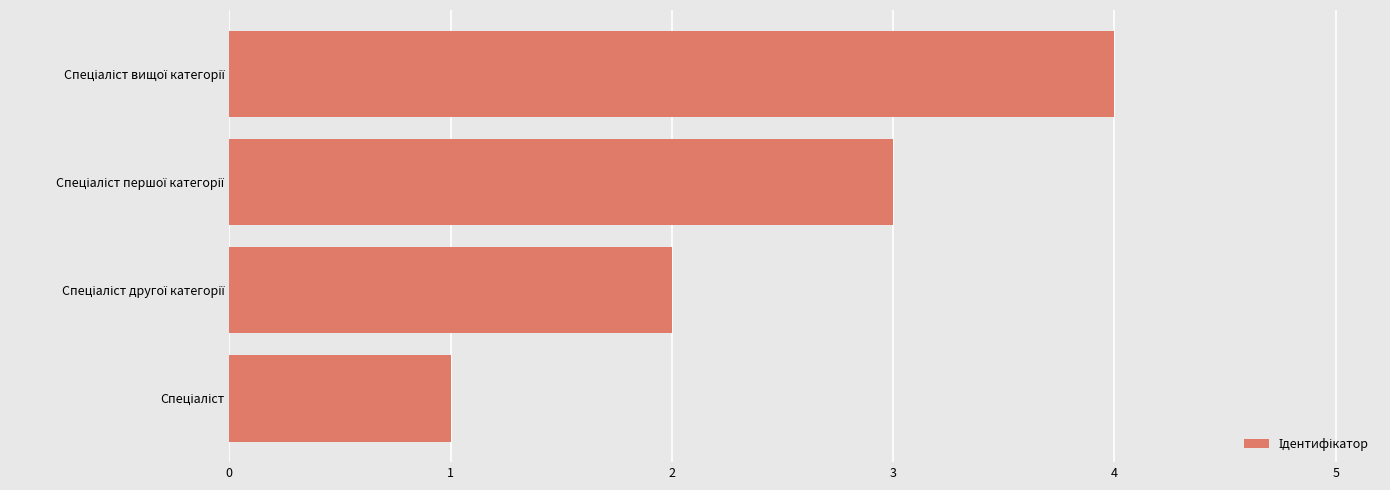

What is the difference between the maximum and minimum values?

3